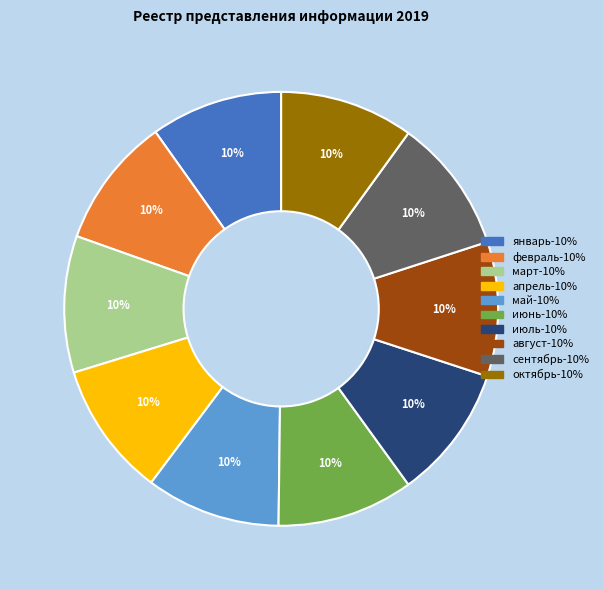

Is there any slice that represents more than half of the pie?

No